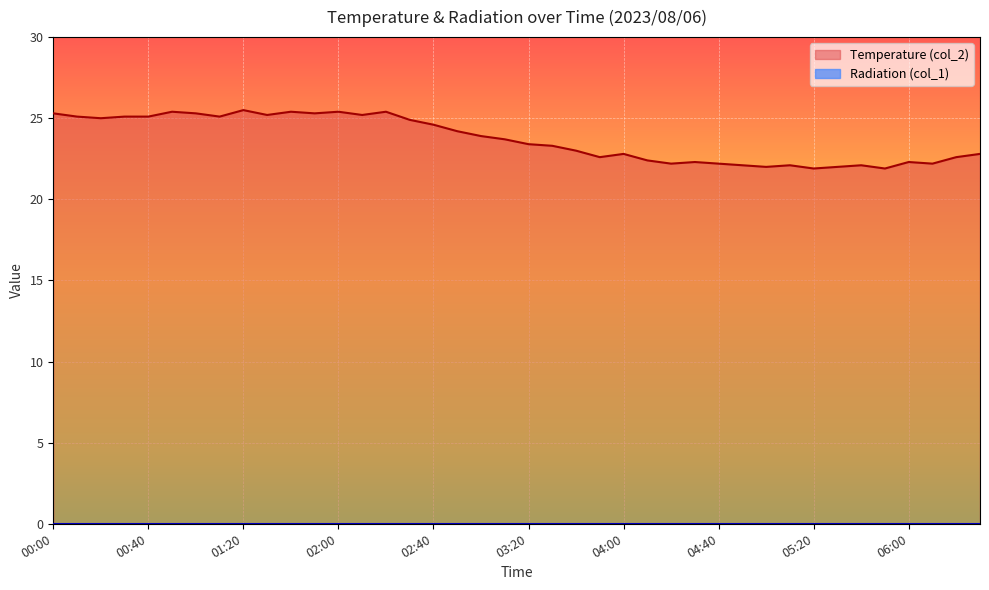

Where is the first local minimum?

00:20